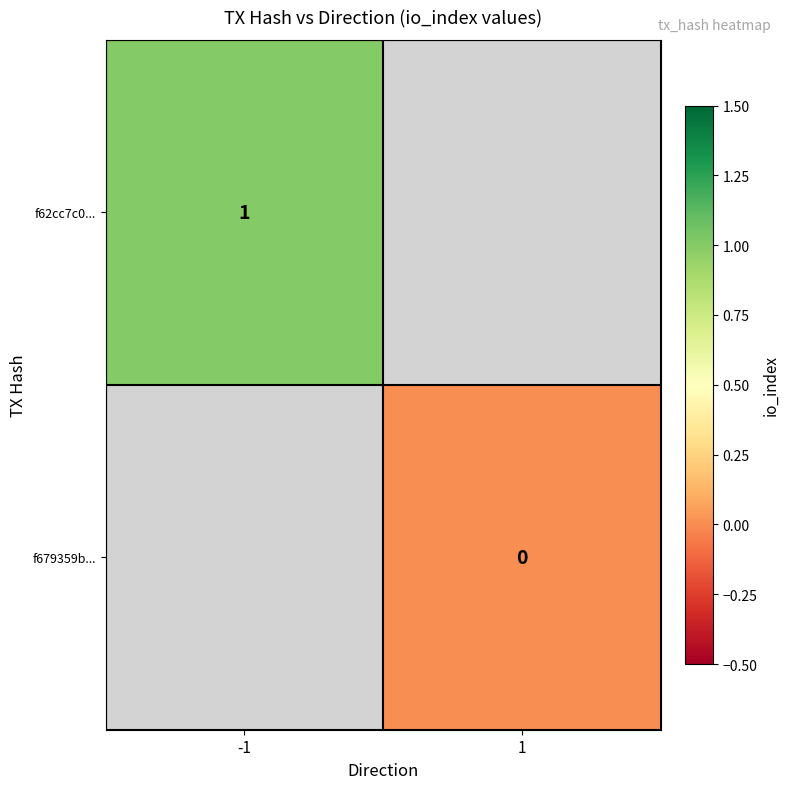

The f62cc7c0... series shows 1 at -1. True or false?

True